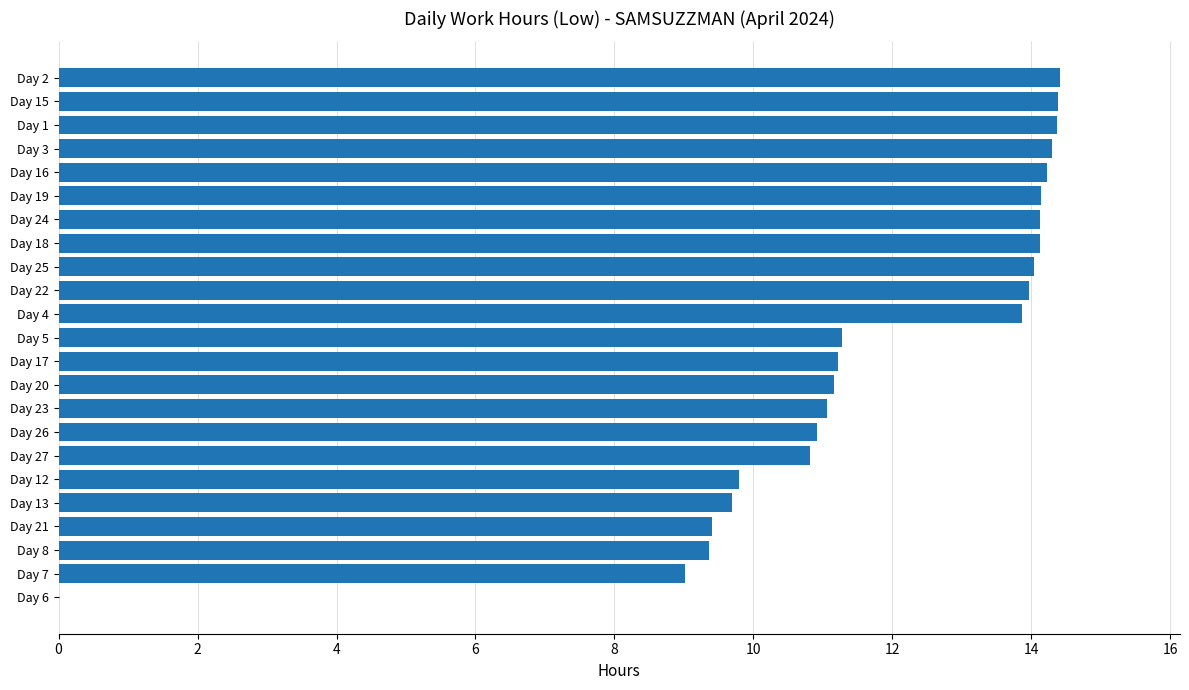

Between Day 22 and Day 3, which is larger?

Day 3